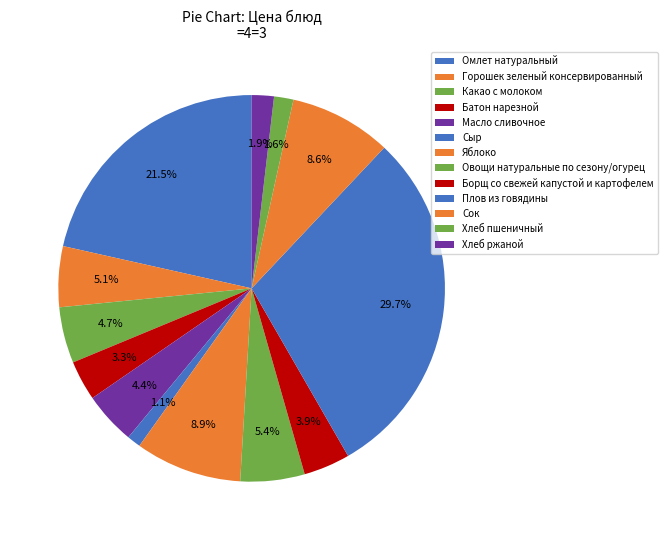

Is the sum of Омлет натуральный and Хлеб пшеничный greater than half?

No